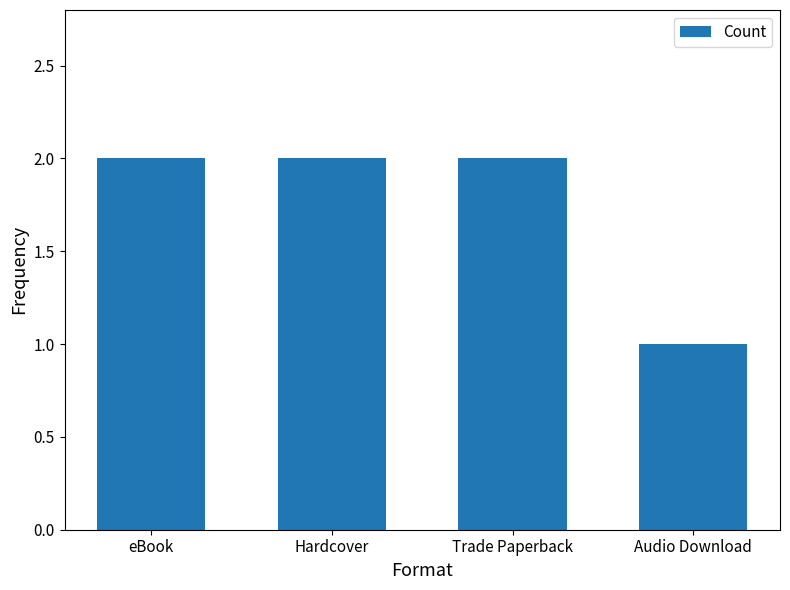

Count the number of categories in the chart.

4